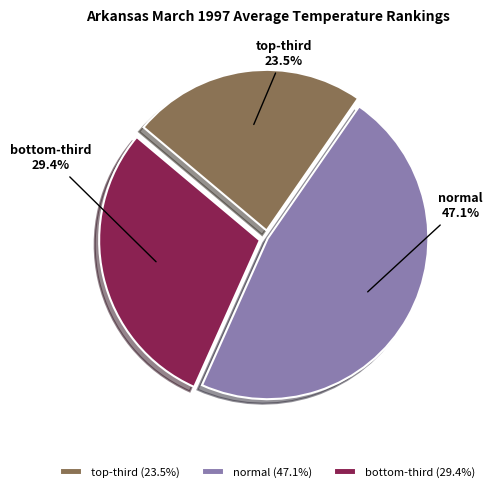

Is there a majority slice in this chart?

No